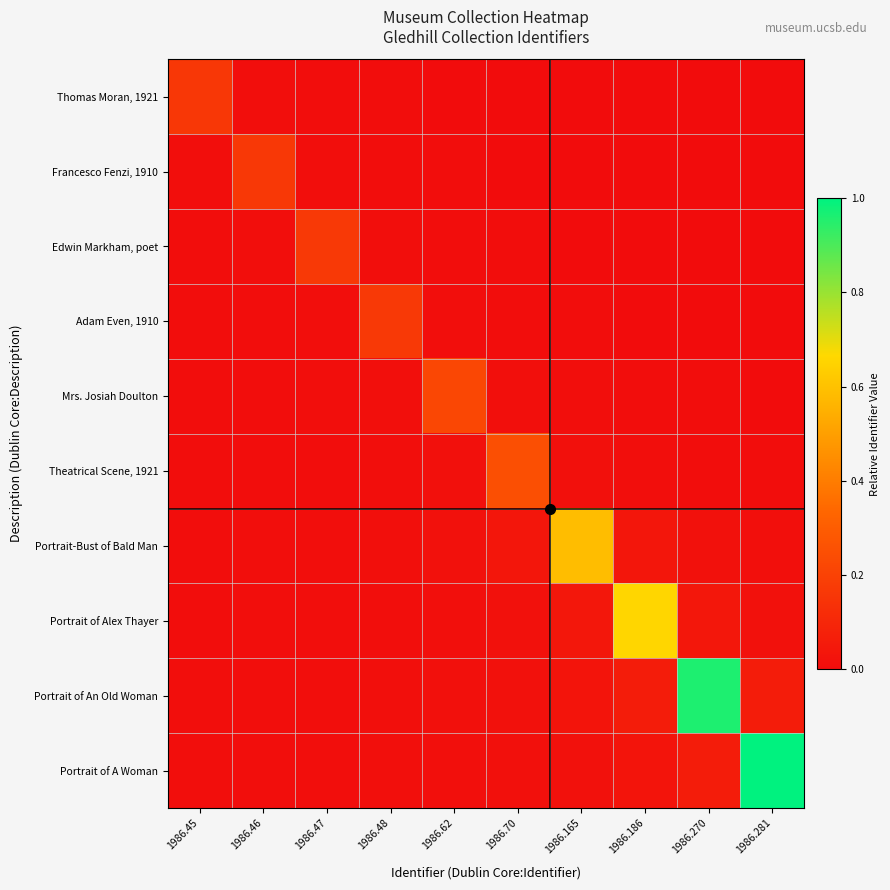

What is the total value across all series at 1986.62?

0.3